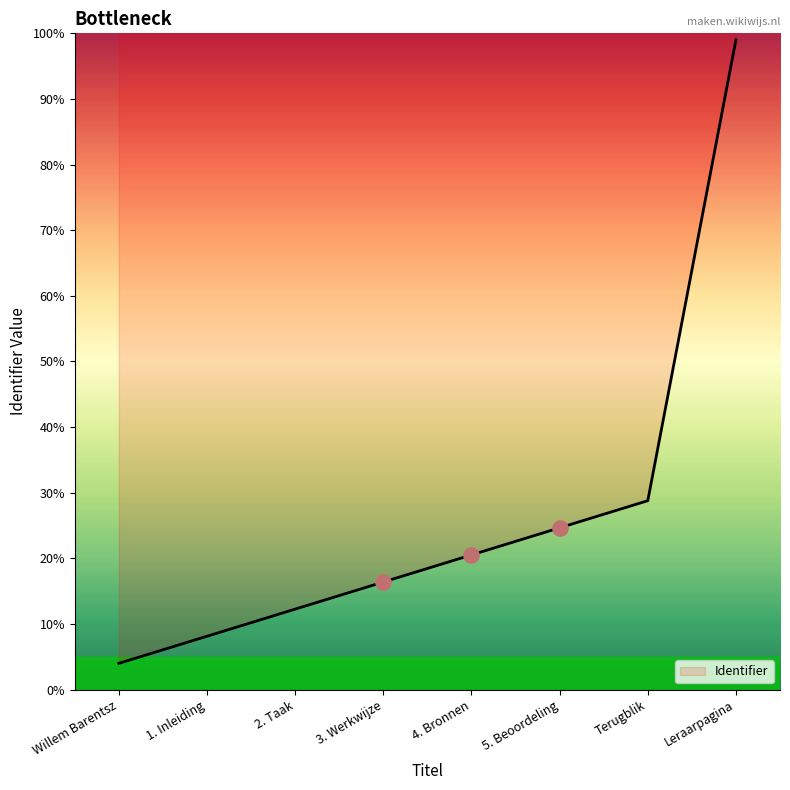

Which has a higher value, 1. Inleiding or Willem Barentsz?

1. Inleiding